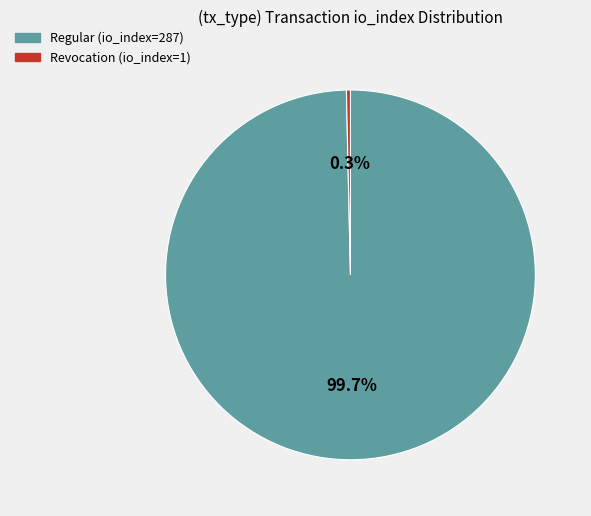

True or false: Revocation (io_index=1) accounts for 9% of the total.

False